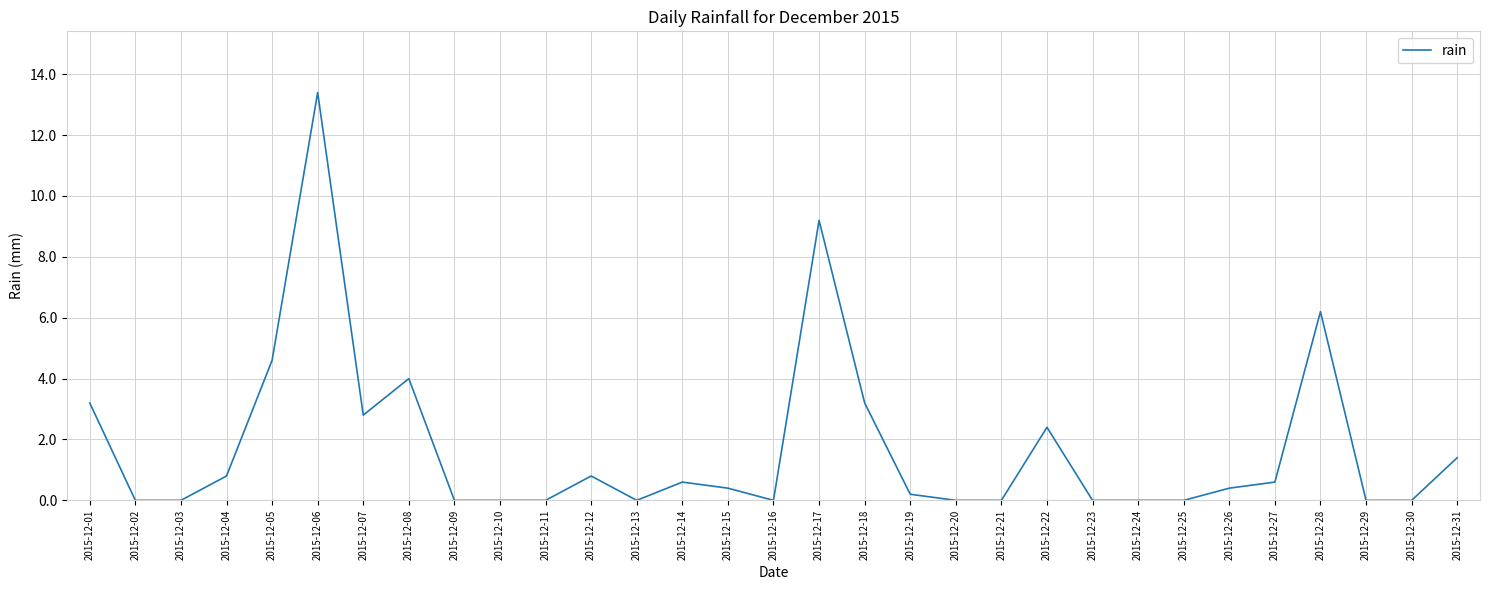

What is the maximum value shown in the chart?

13.4